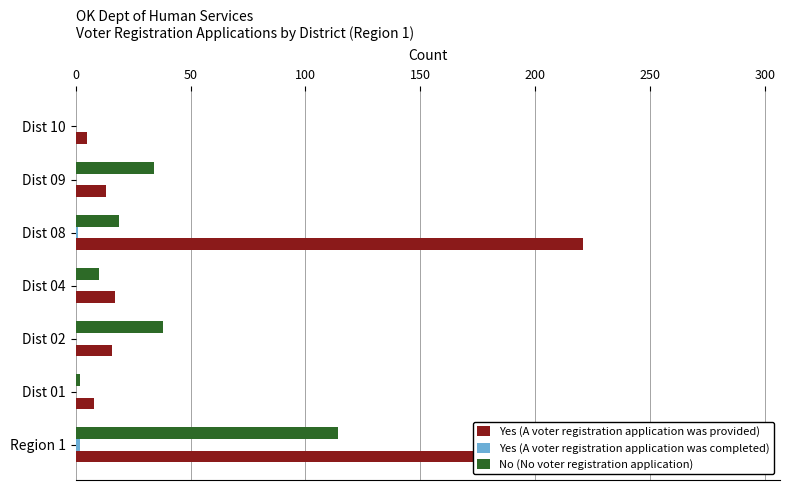

What is the maximum value shown in the chart?

292